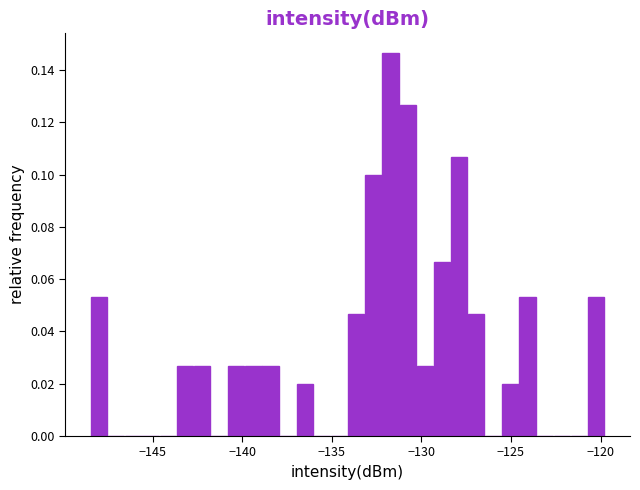

Read against the x-axis, roughly where is the centre of the tallest bar?

-131.5